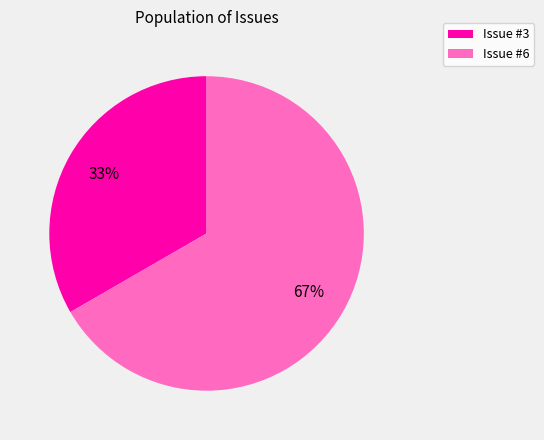

Is there a majority slice in this chart?

Yes